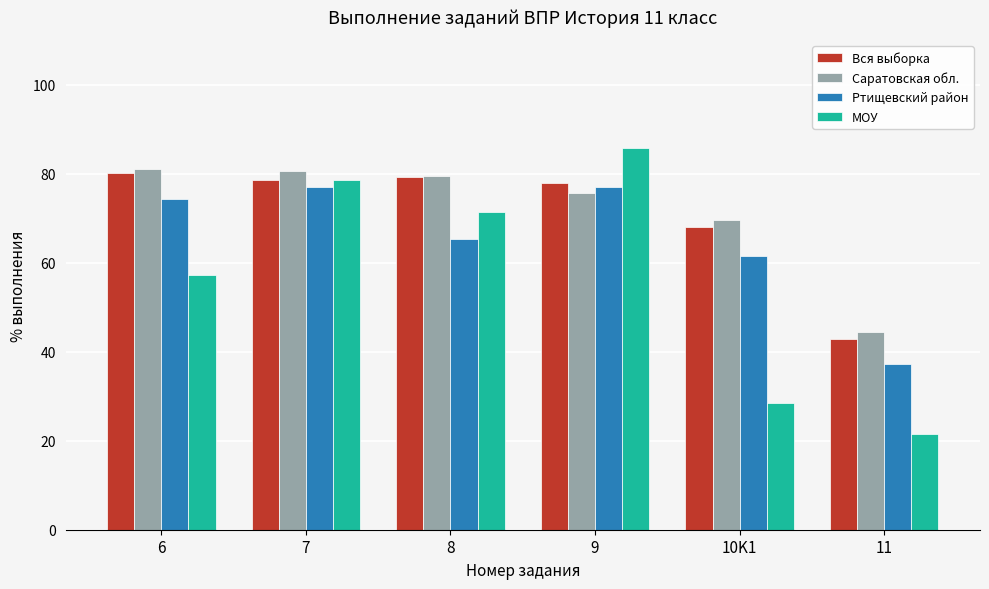

The Ртищевский район series shows 37.2 at 11. True or false?

True